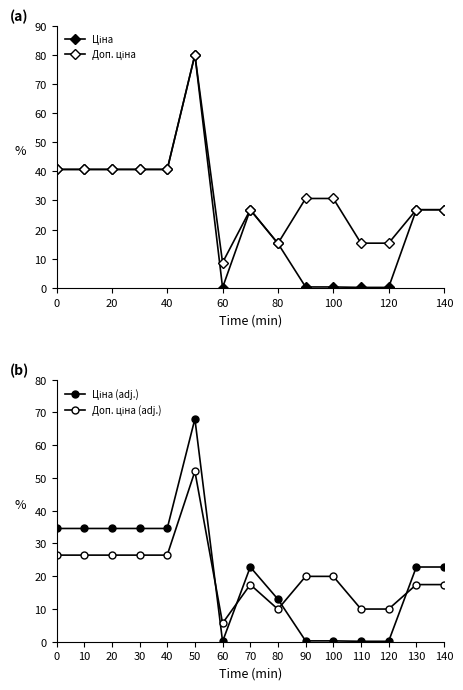

What are all the series names shown in the legend?

Ціна, Доп. ціна, Ціна (adj.), Доп. ціна (adj.)